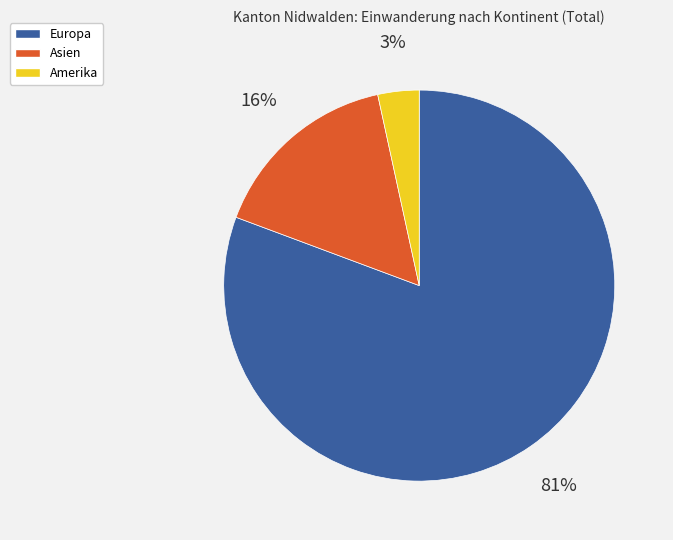

Is it true that Europa is 81% of the pie?

True